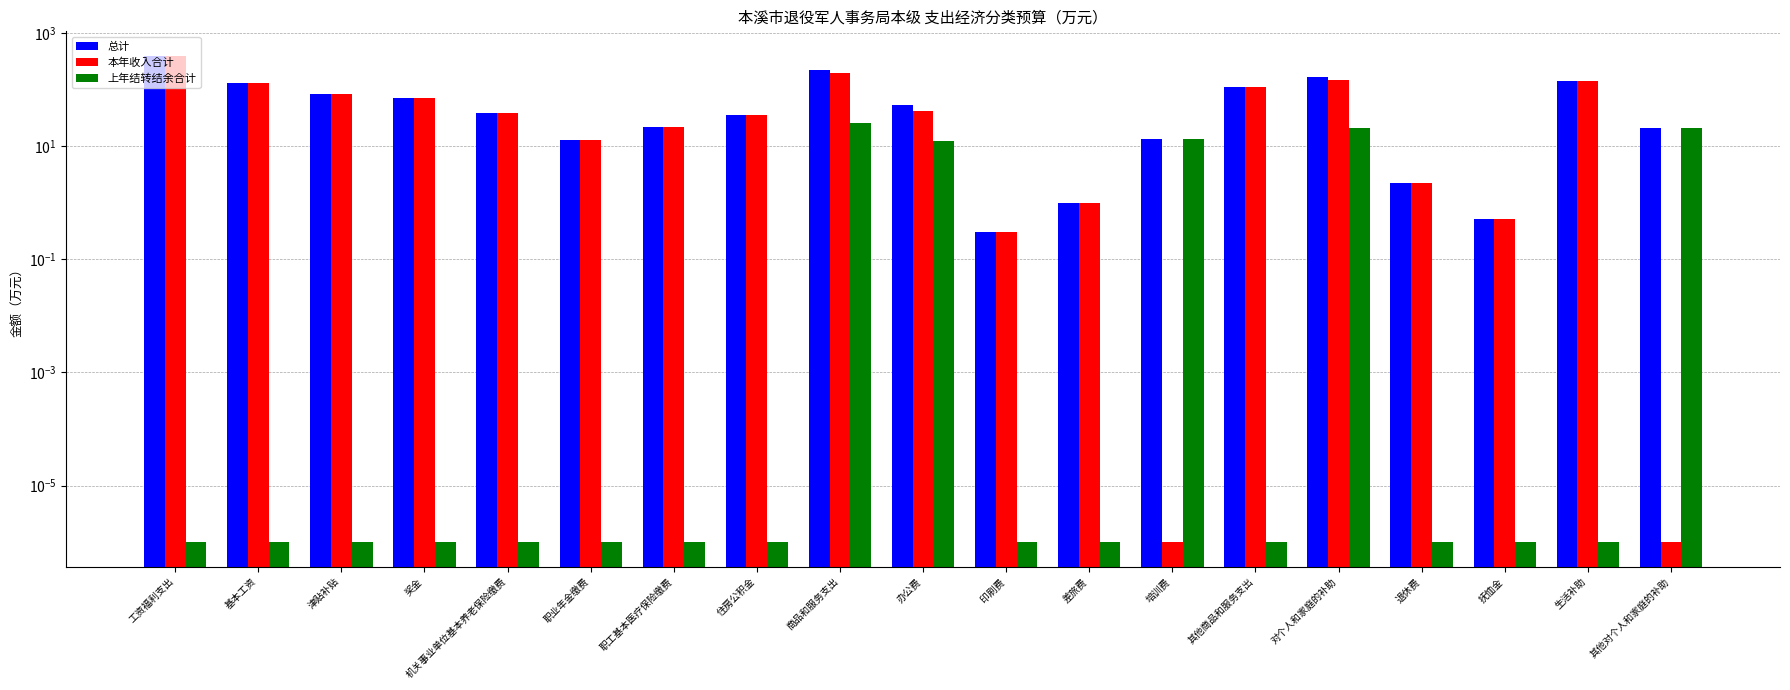

At how many categories does at least one series exceed 72?

7